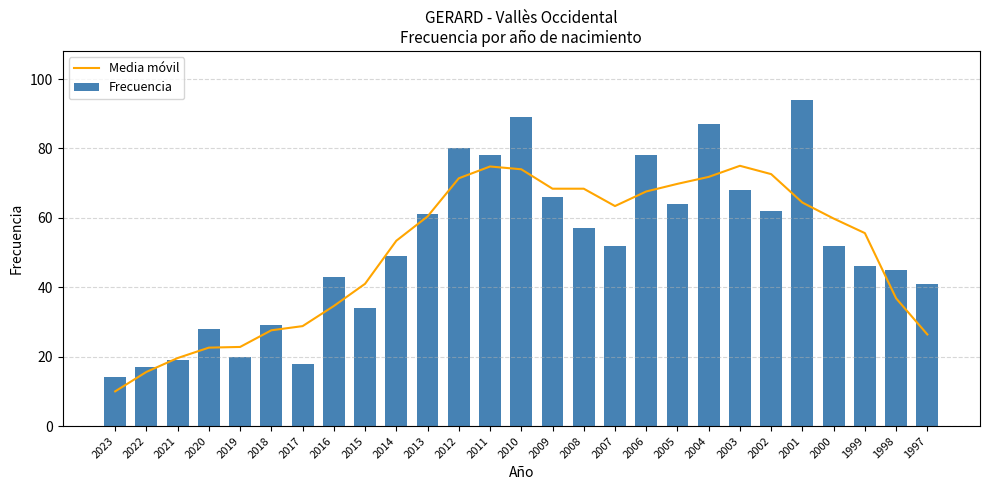

What are all the series names shown in the legend?

Media móvil, Frecuencia